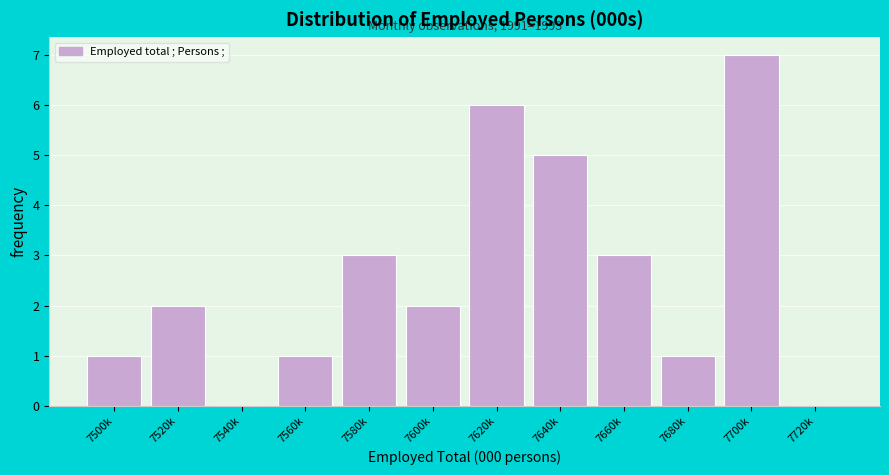

Reading left to right, transcribe all the data shown in this chart.

7500k=1	7520k=2	7540k=0	7560k=1	7580k=3	7600k=2	7620k=6	7640k=5	7660k=3	7680k=1	7700k=7	7720k=0